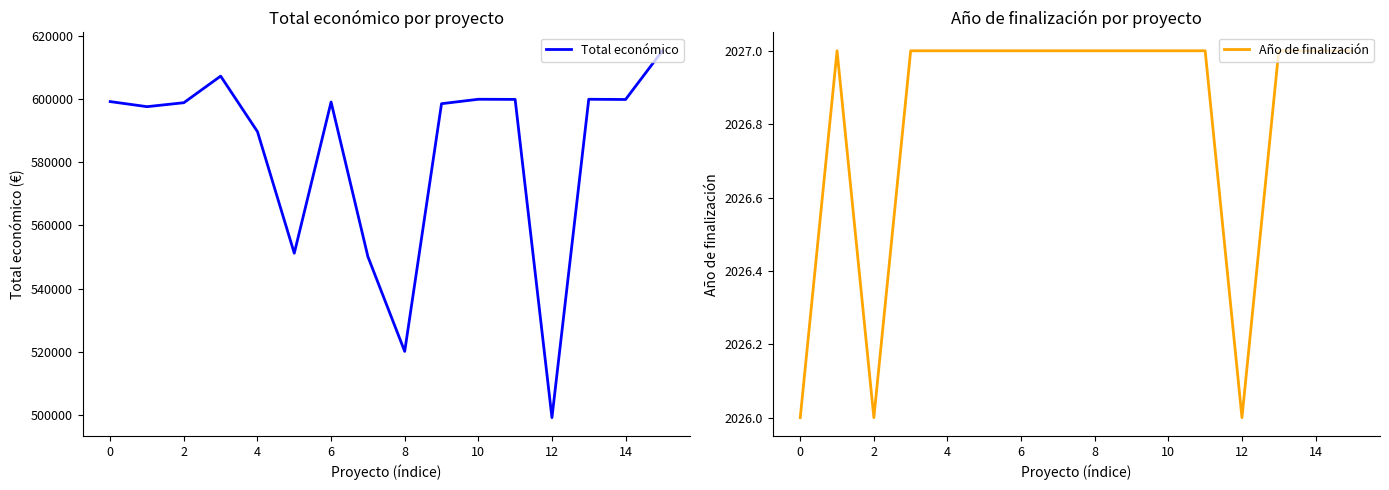

Reading left to right, transcribe all the data shown in this chart.

Total económico: 599262	597651	598909	607342	589731	551196	599134	550111	520062	598597	600000	599960	499059	600000	599927	615375
Año de finalización: 2026	2027	2026	2027	2027	2027	2027	2027	2027	2027	2027	2027	2026	2027	2027	2027